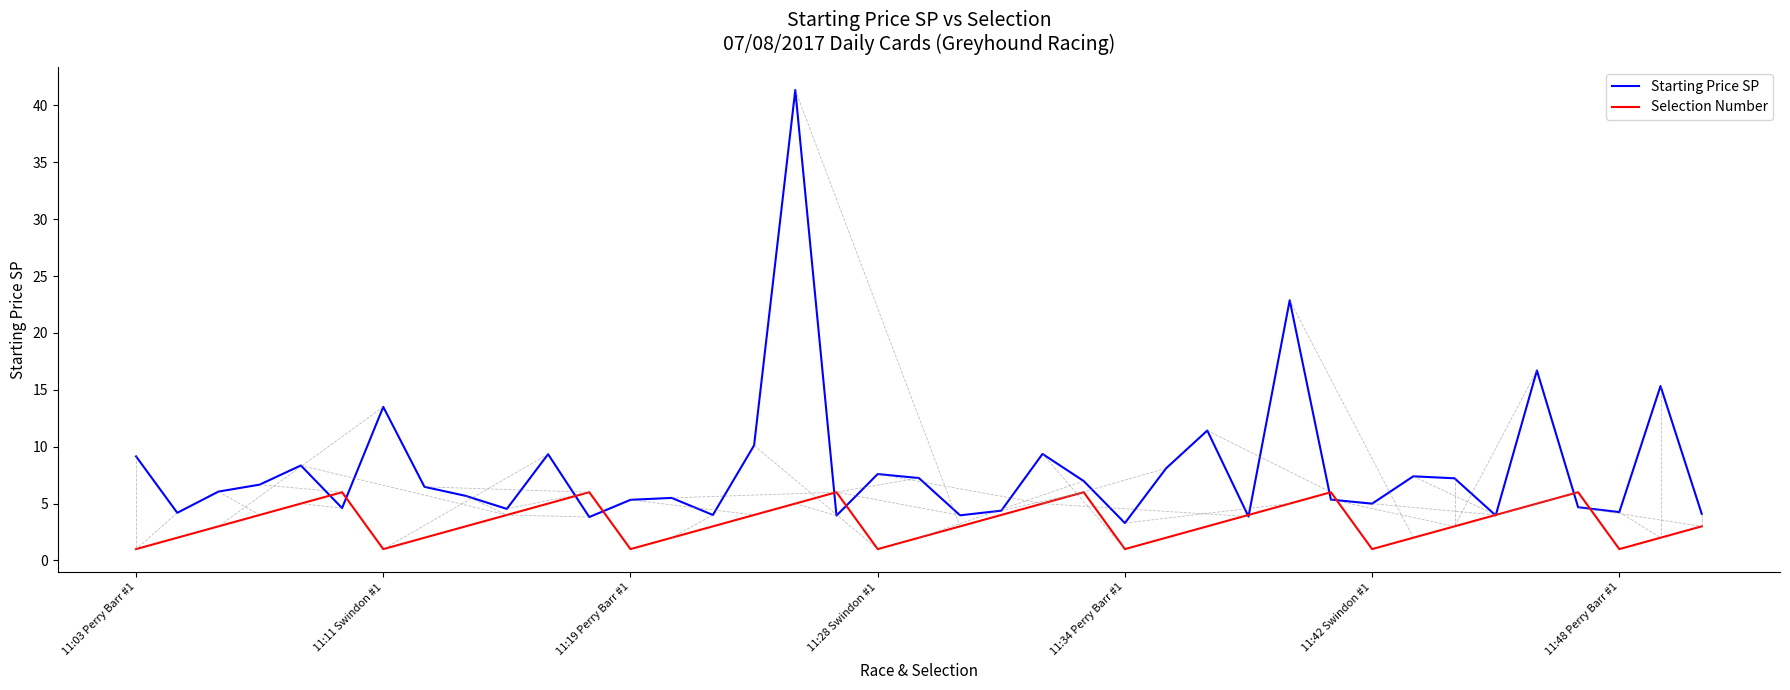

How many lines are shown in the chart?

2